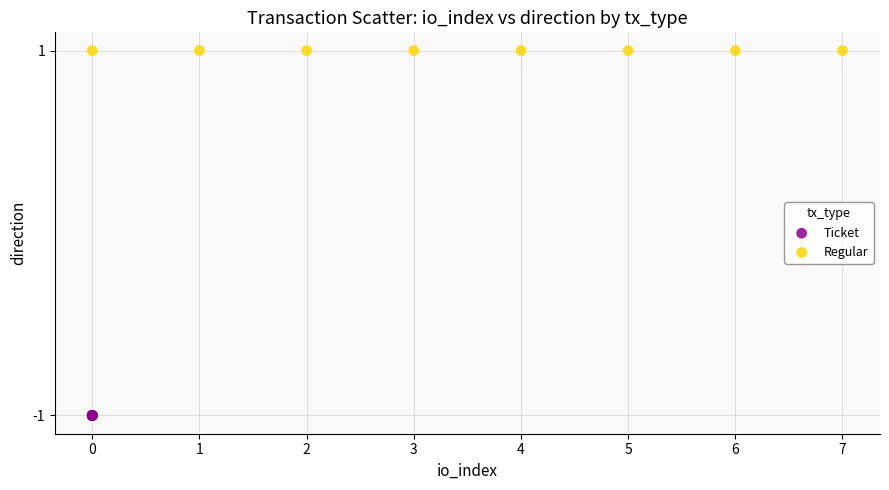

Which series contains the lowest Y value?

Ticket